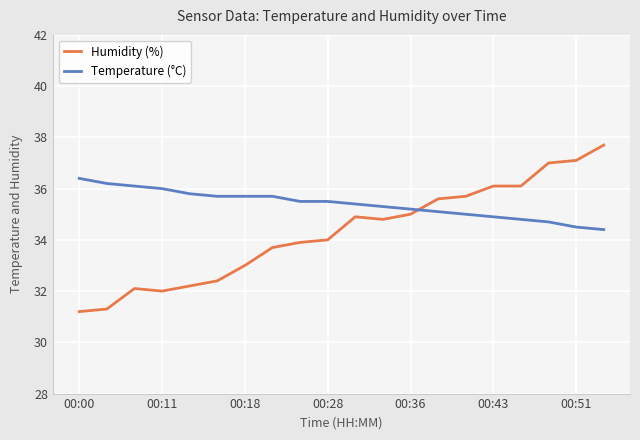

List the series in order of their peak value, highest first.

Humidity (%), Temperature (°C)